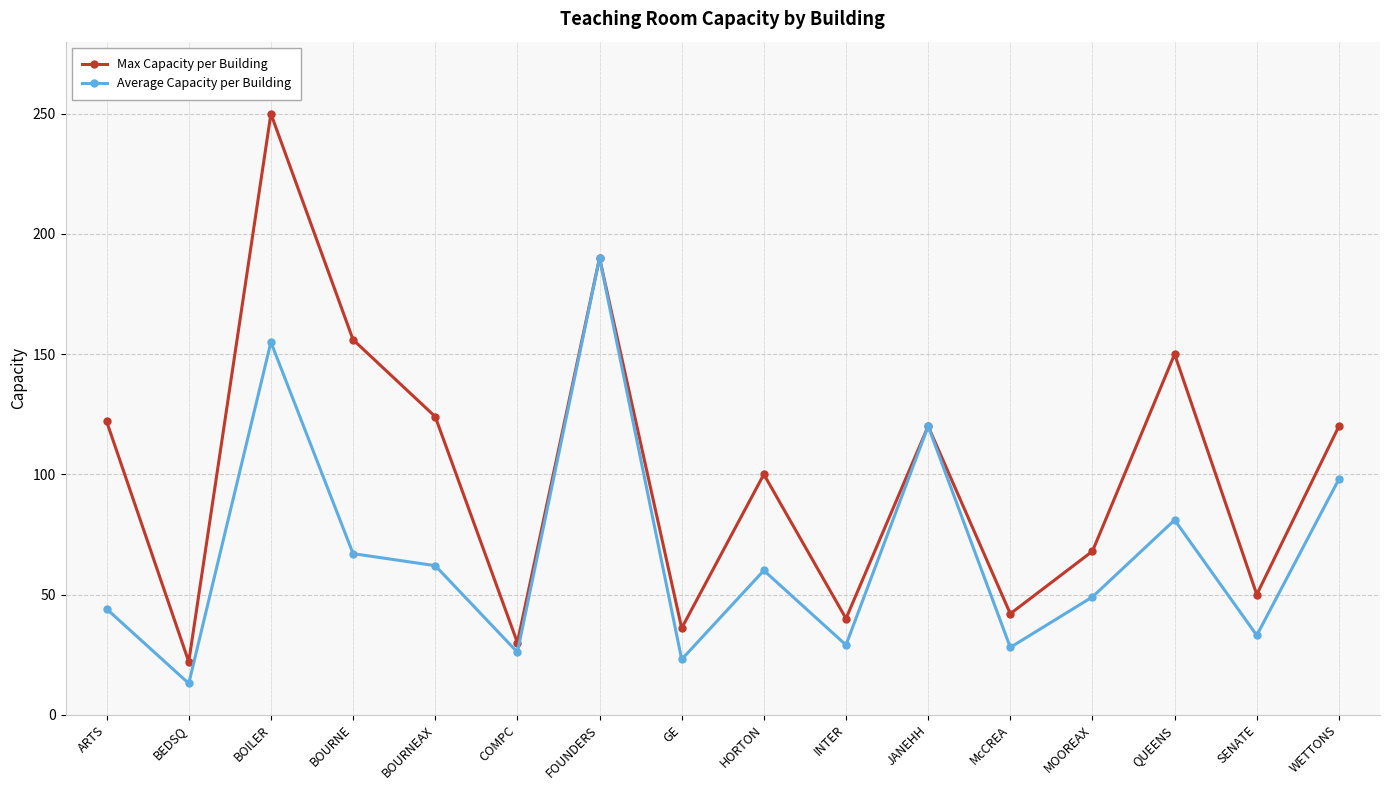

Between ARTS and McCREA, which series saw the biggest shift?

Max Capacity per Building